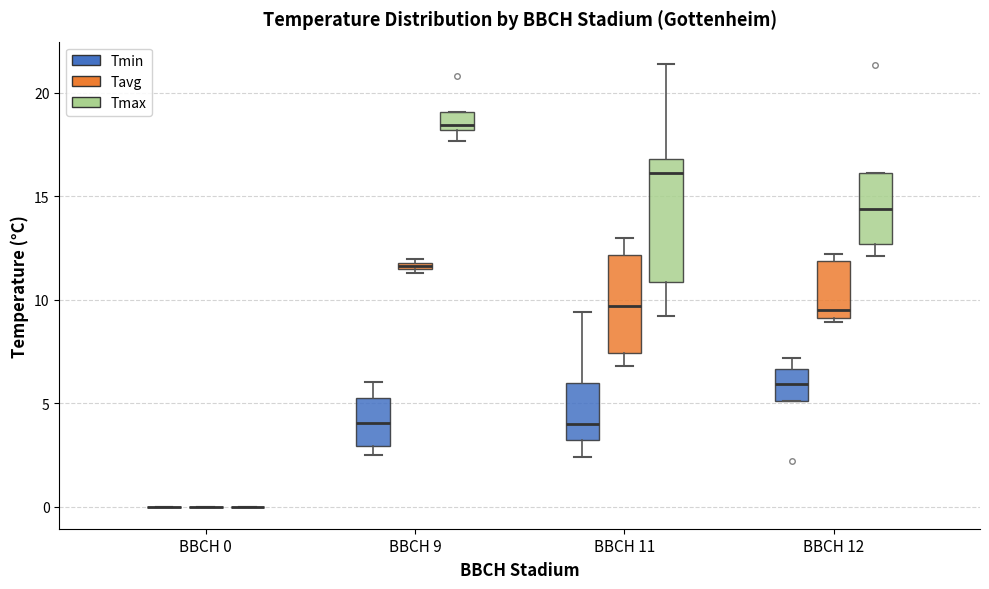

Comparing the boxes themselves (not the whiskers), which one is the tallest?

BBCH 11 (Tmax)